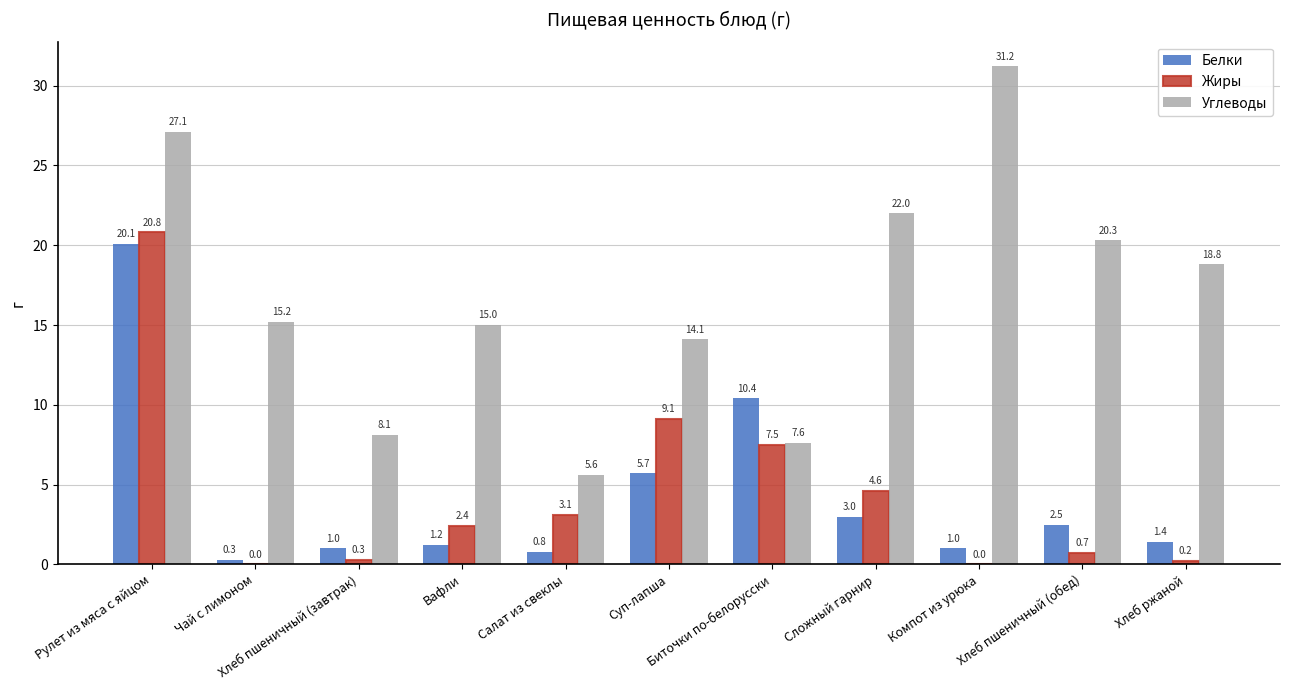

Which category has the highest value across all series?

Компот из урюка